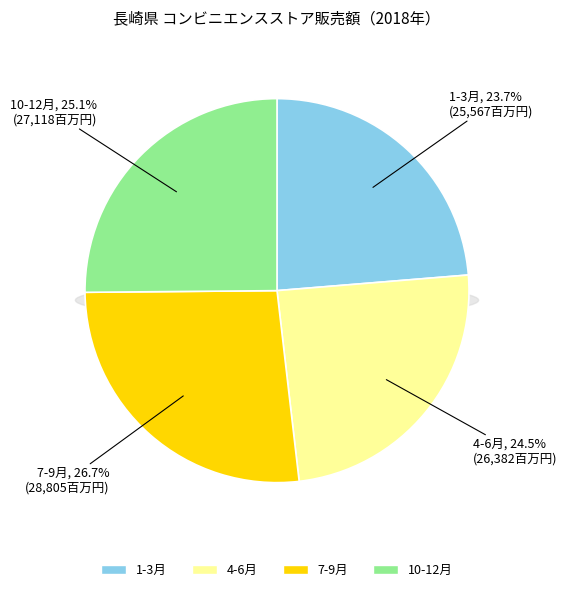

To the nearest percent, what portion does 7-9月 represent?

27%